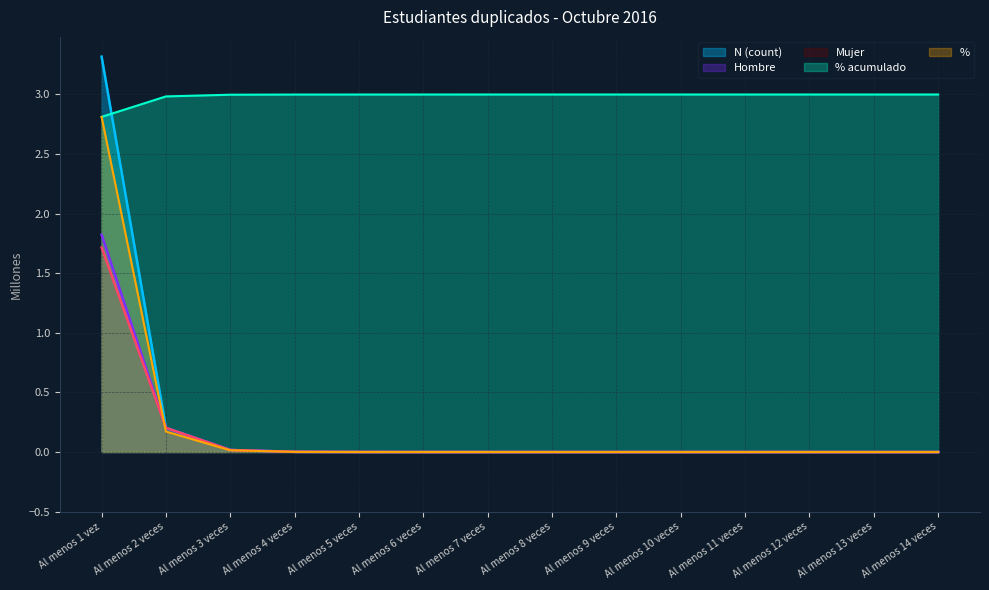

How many lines are shown in the chart?

5